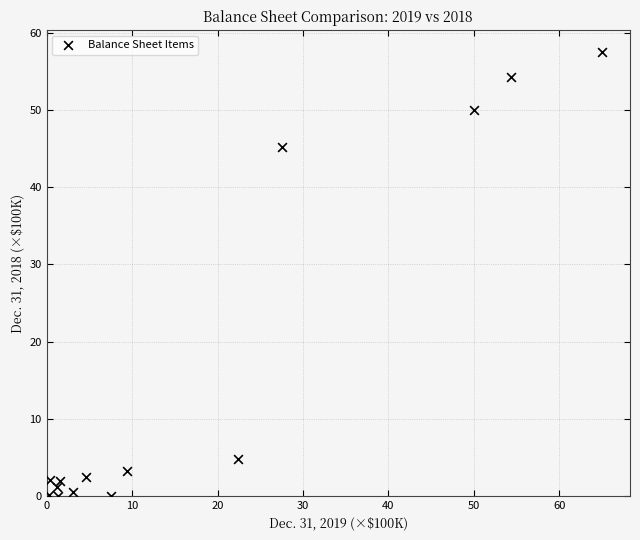

What is the range of Y values (max minus min)?

57.5